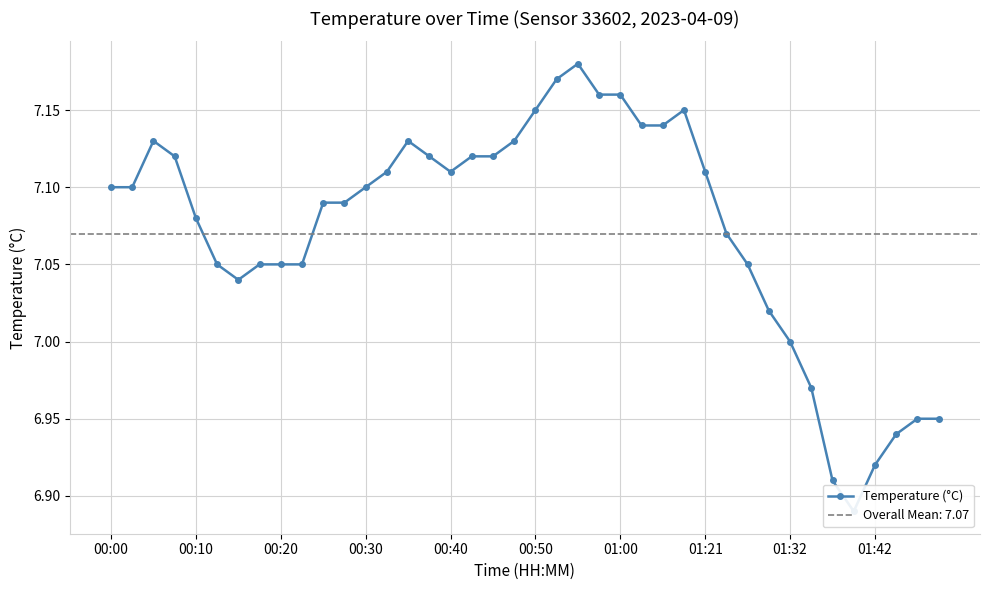

What is the change in value from 01:00 to 25?

+0.1